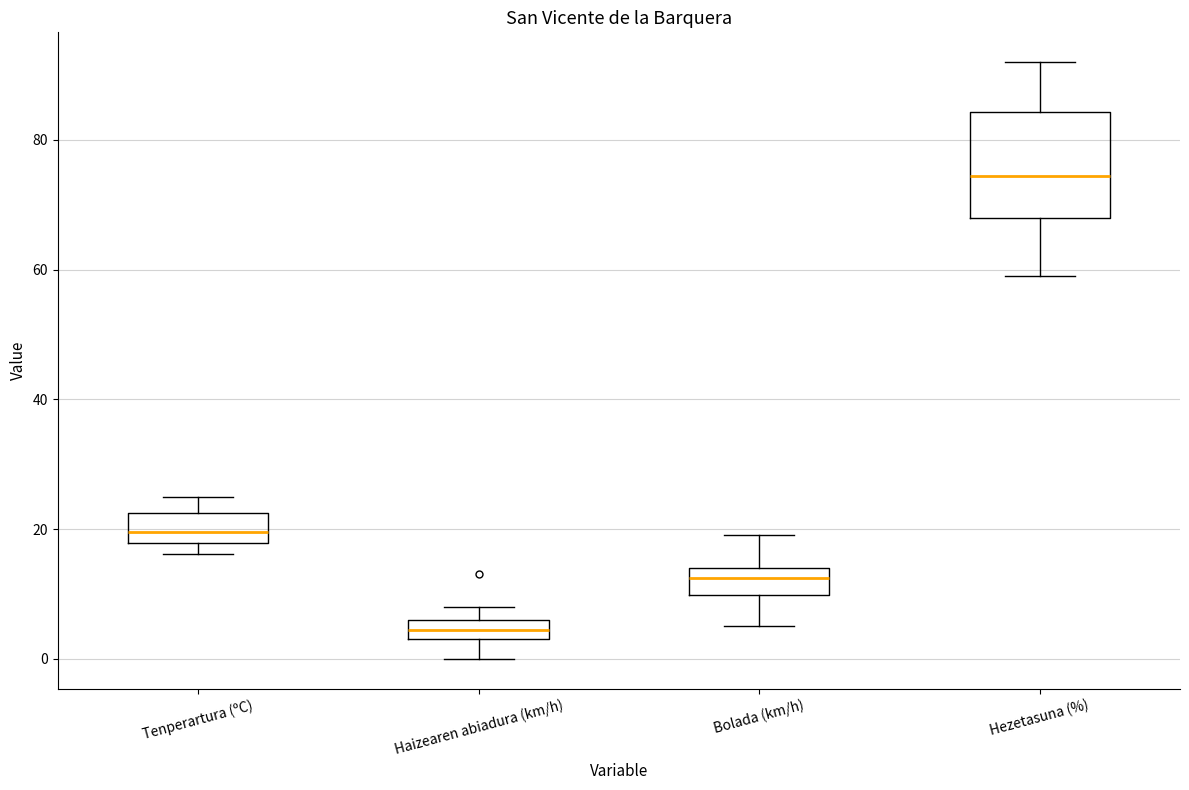

Where is the upper edge of the box for Tenperartura (ºC) on the y-axis? The values are not printed on the chart, so give them approximately, as read against the axis.

22